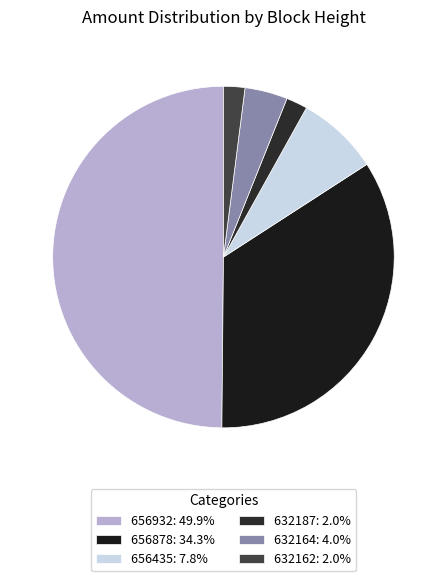

To the nearest percent, what percentage of the pie is 632164?

4%